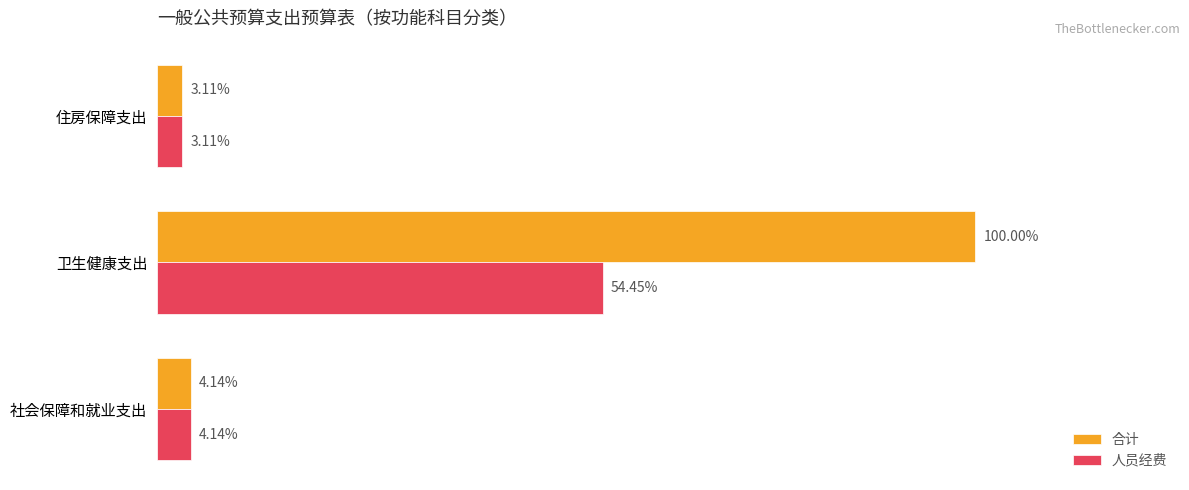

What are all the series names shown in the legend?

合计, 人员经费